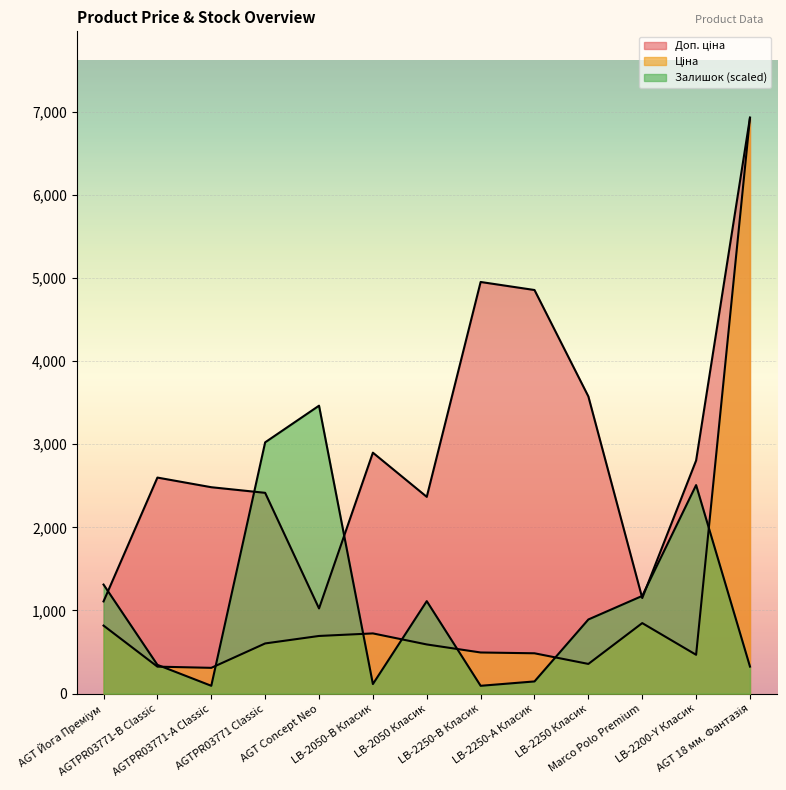

List the labels in order of Ціна value, largest first.

AGT 18 мм. Фантазія, Marco Polo Premium, AGT Йога Преміум, LB-2050-В Класик, AGT Concept Neo, AGTPR03771 Classic, LB-2050 Класик, LB-2250-В Класик, LB-2250-А Класик, LB-2200-Y Класик, LB-2250 Класик, AGTPR03771-B Classic, AGTPR03771-А Classic